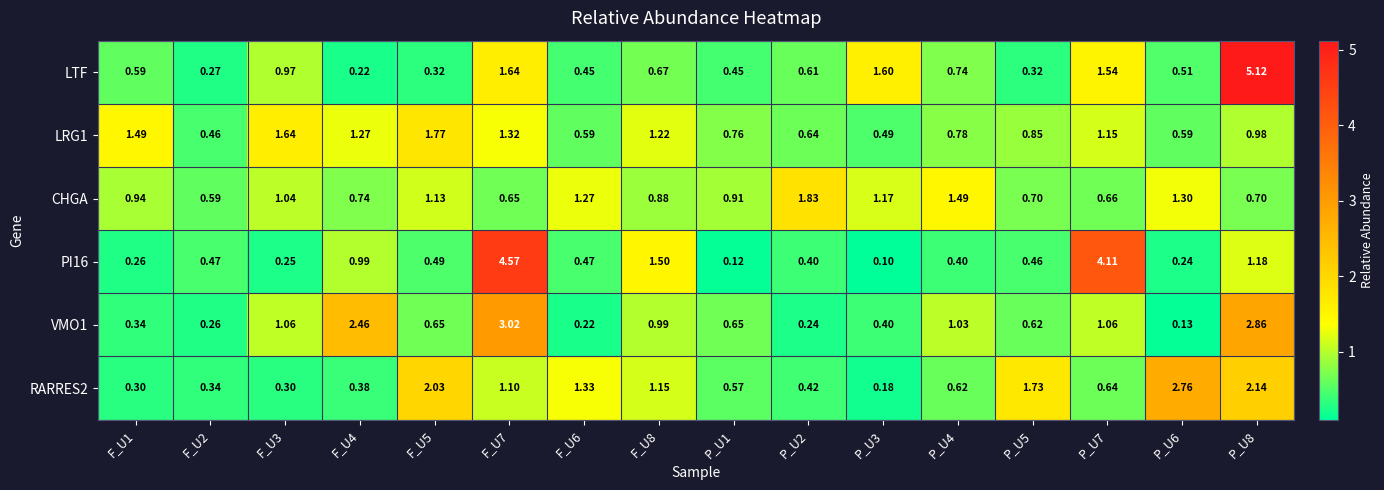

How many data points does each series have?

16